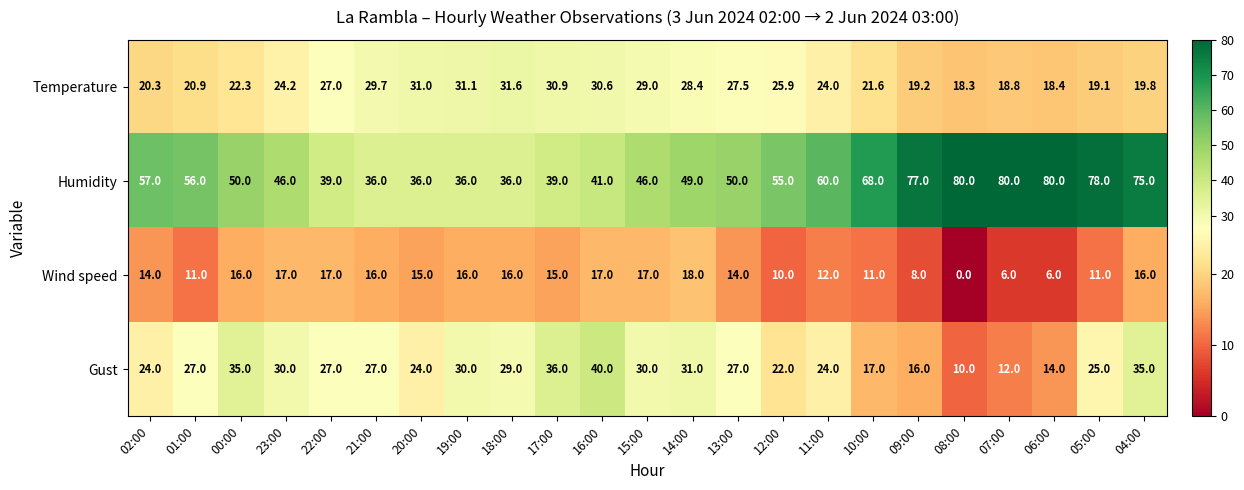

Read the Gust value at 11:00.

24.0